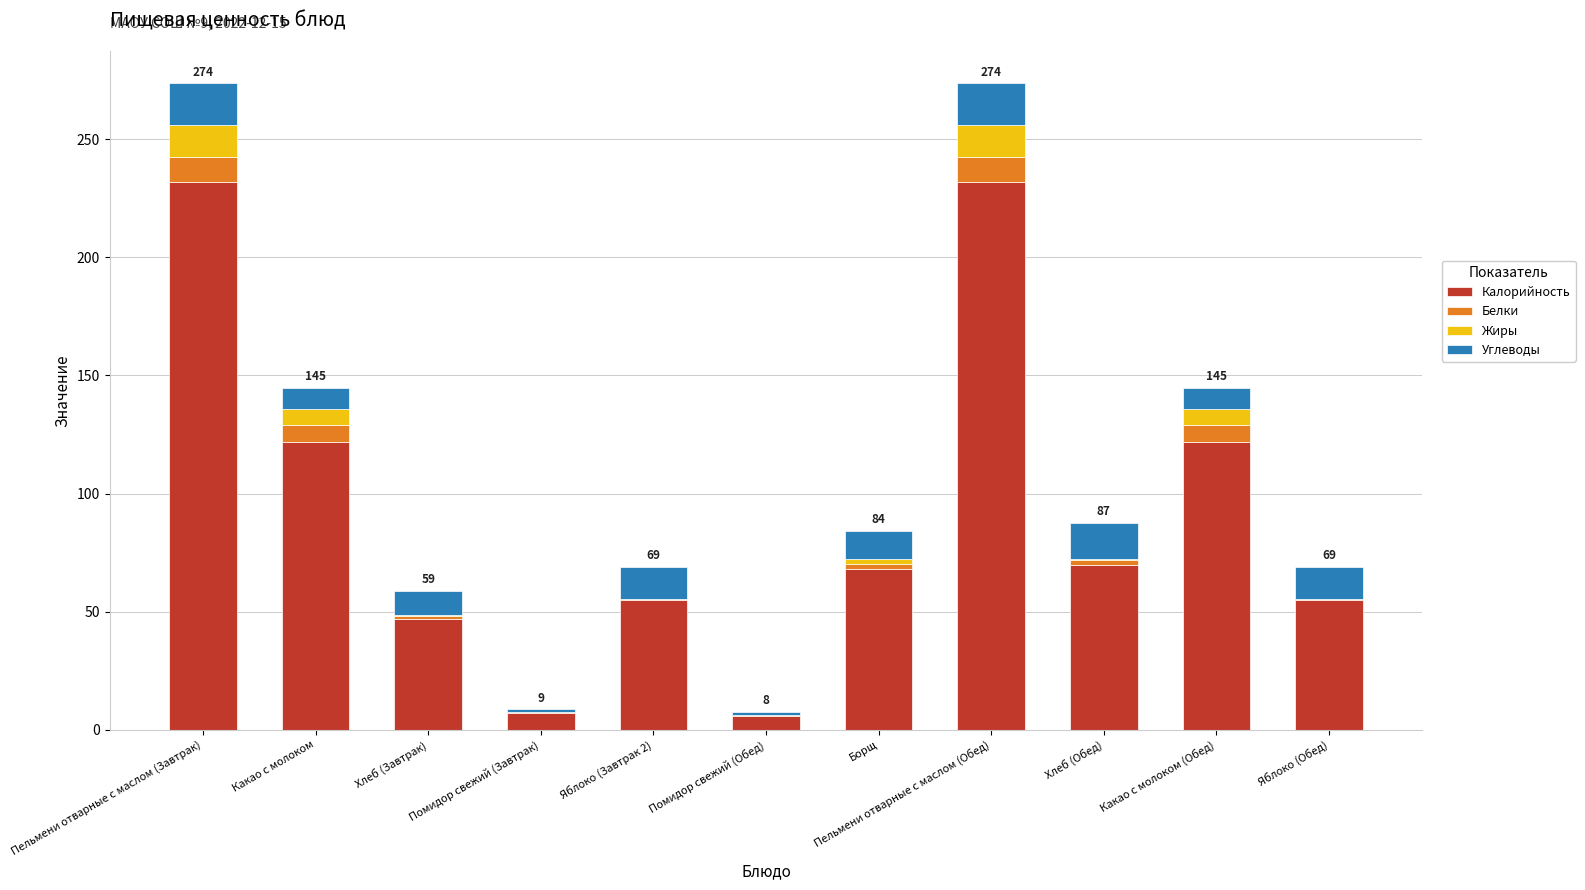

The Калорийность series shows 232.0 at Пельмени отварные с маслом (Завтрак). True or false?

True